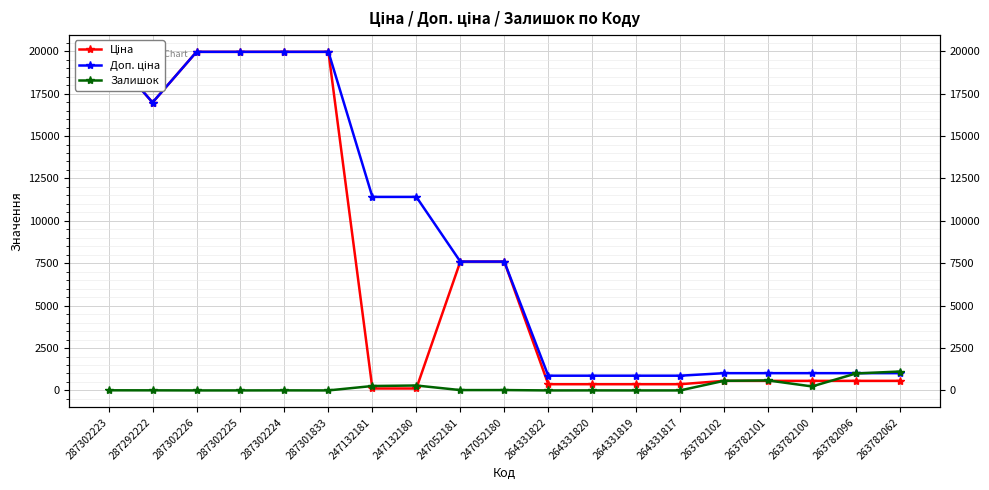

True or false: Залишок has a value of 6.0 at 247052181.

False